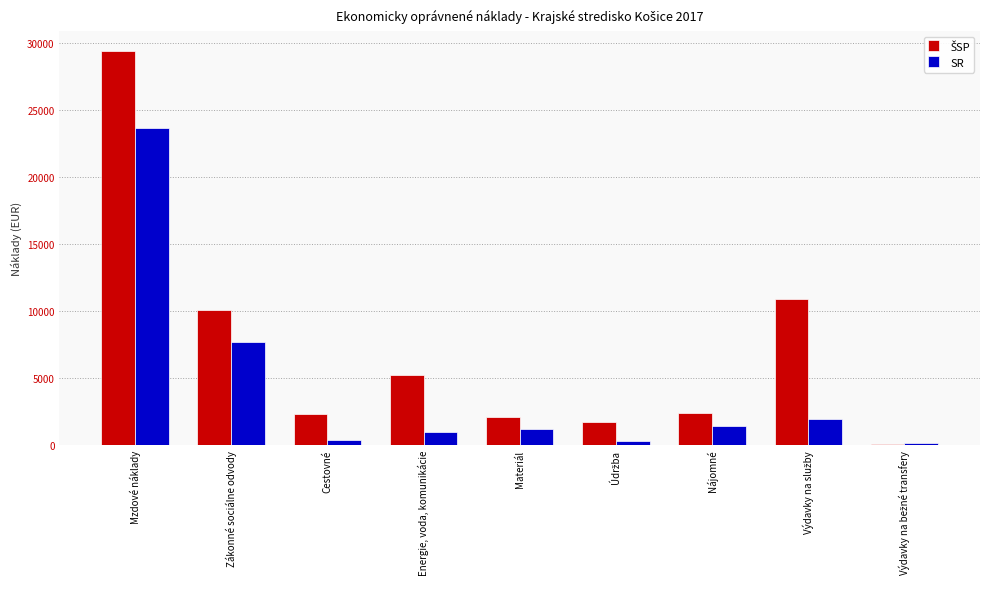

What is the maximum value for SR?

23659.6